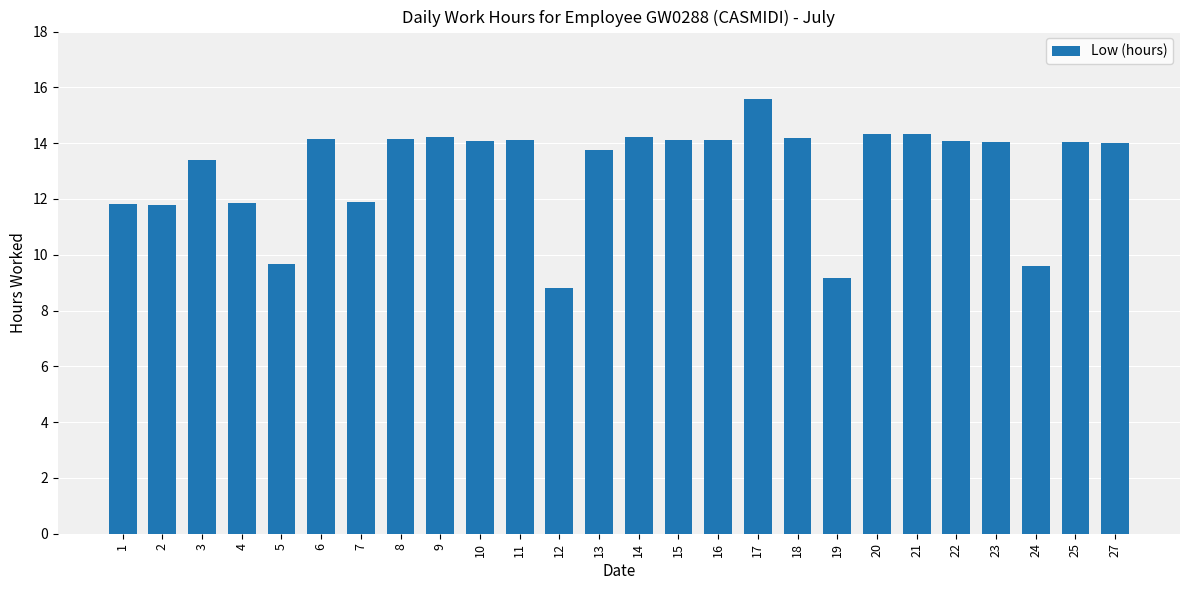

How many bars are there in total?

26